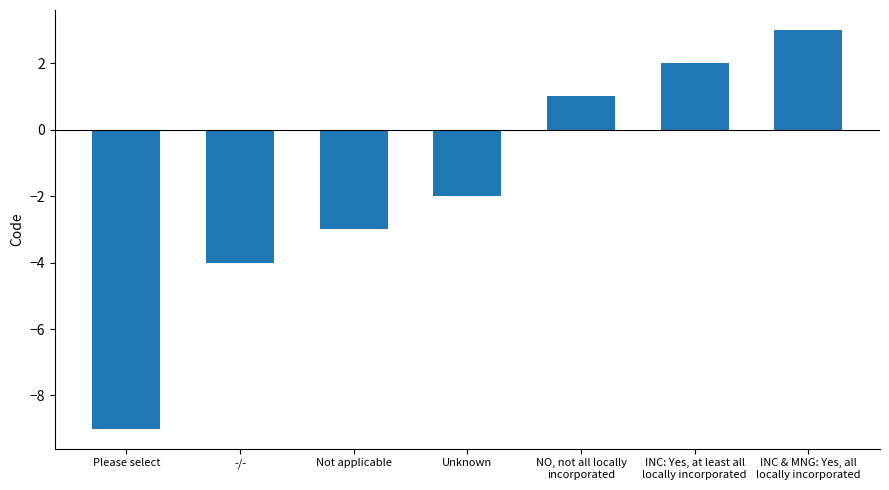

Does the chart contain stacked bars?

No